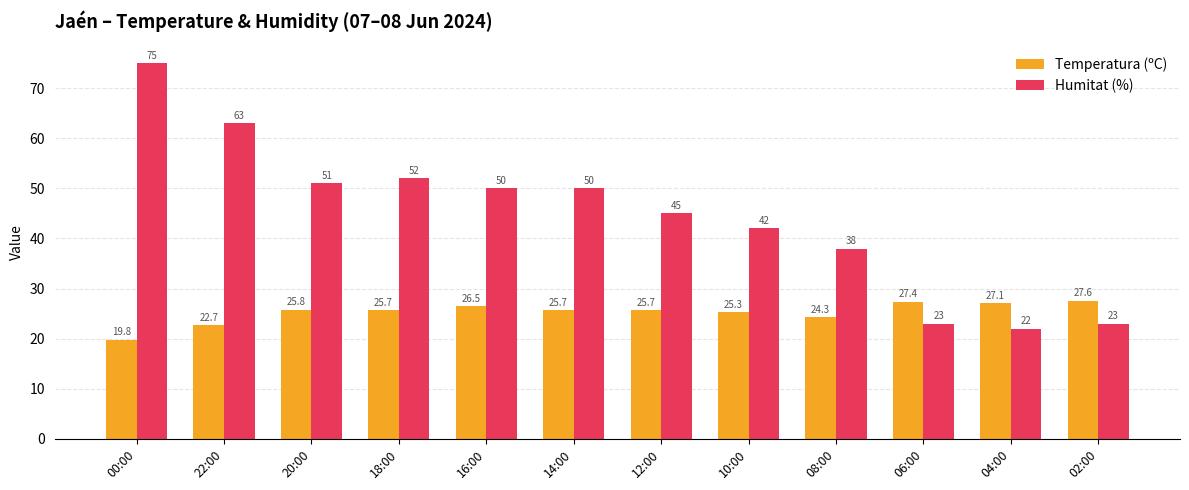

How many values in the Temperatura (ºC) series exceed 25?

9